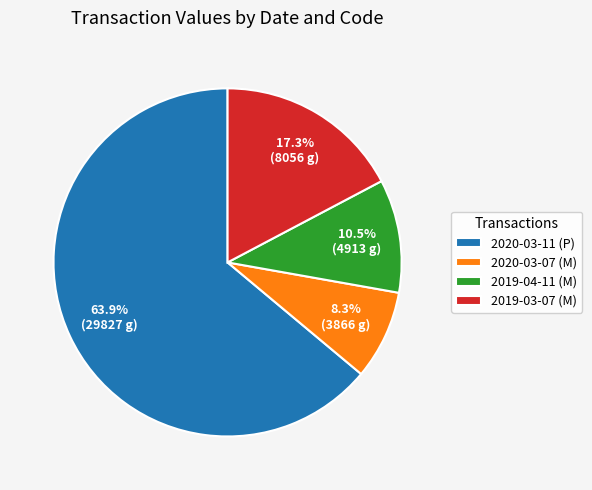

To the nearest percent, what percentage of the pie is 2020-03-11 (P)?

64%